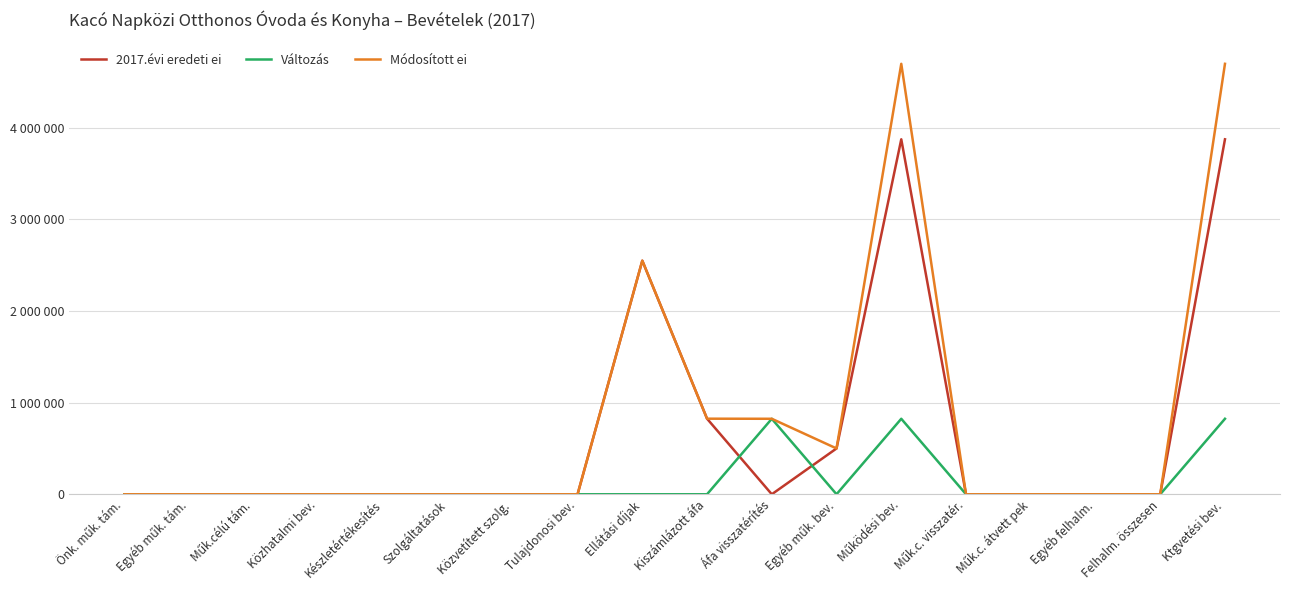

Is this an area chart (filled region under the line)?

No